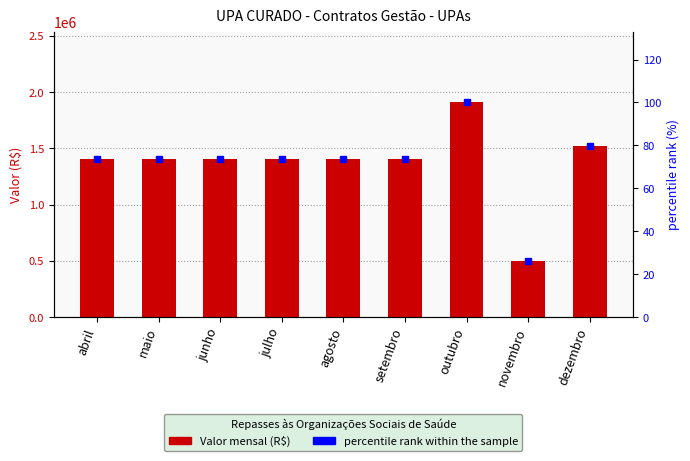

At which label does Valor first exceed 1408372?

abril